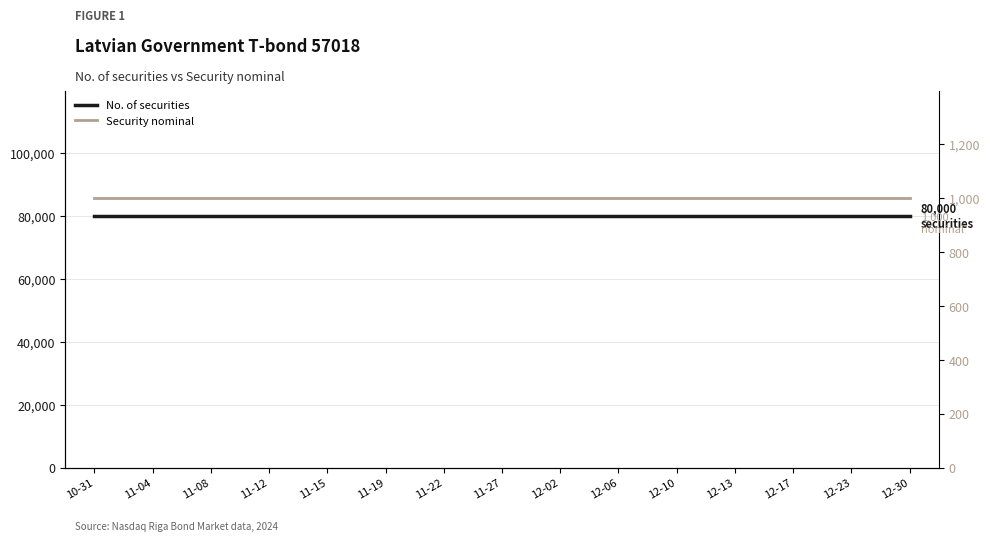

At 11-15, list the series in order from largest to smallest.

No. of securities, Security nominal